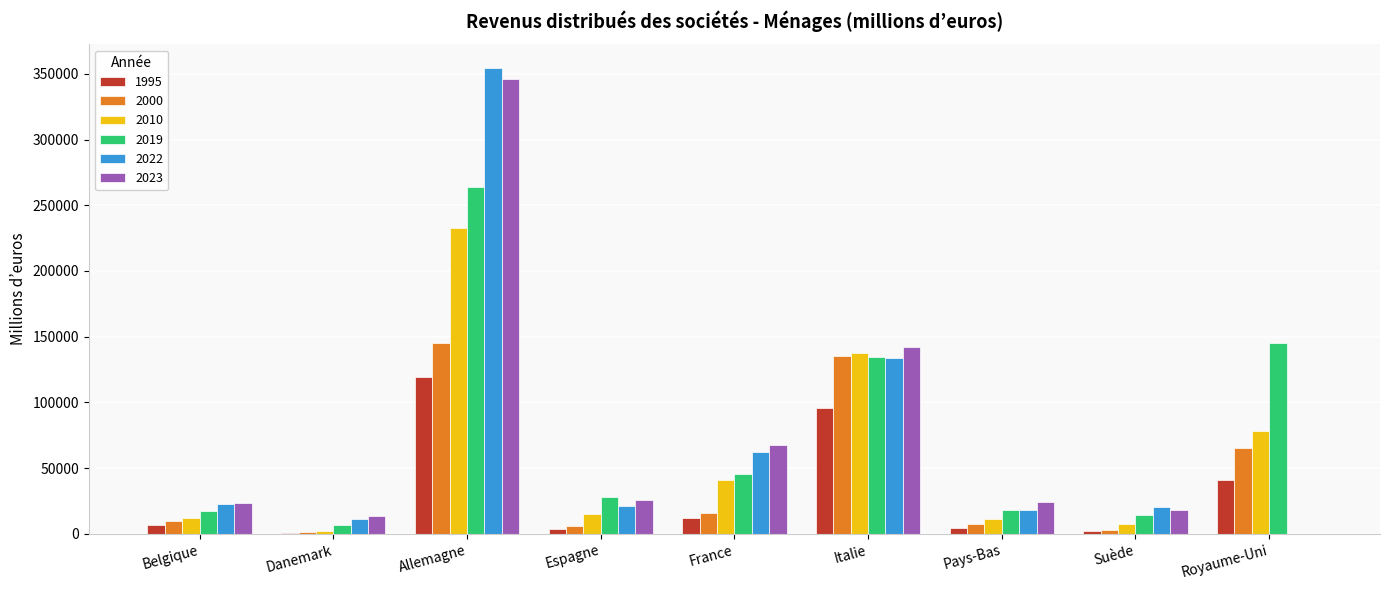

What are all the series names shown in the legend?

1995, 2000, 2010, 2019, 2022, 2023